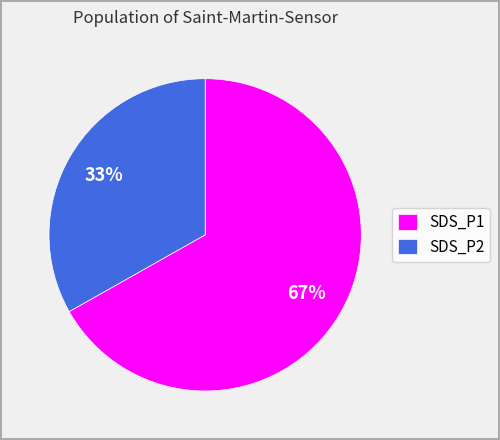

Which has a higher value, SDS_P2 or SDS_P1?

SDS_P1